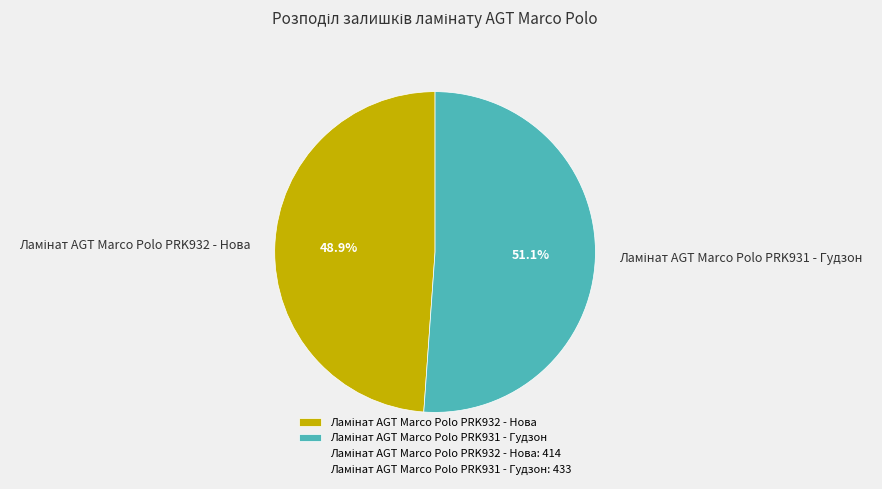

Which slice is the smallest?

Ламінат AGT Marco Polo PRK932 - Нова